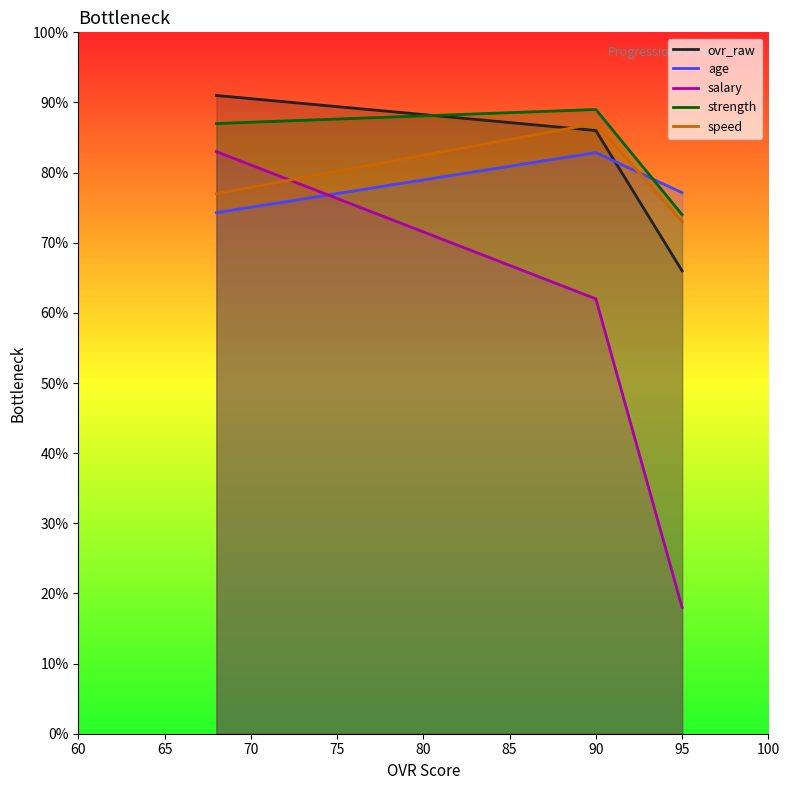

Does the chart have visible grid lines?

No